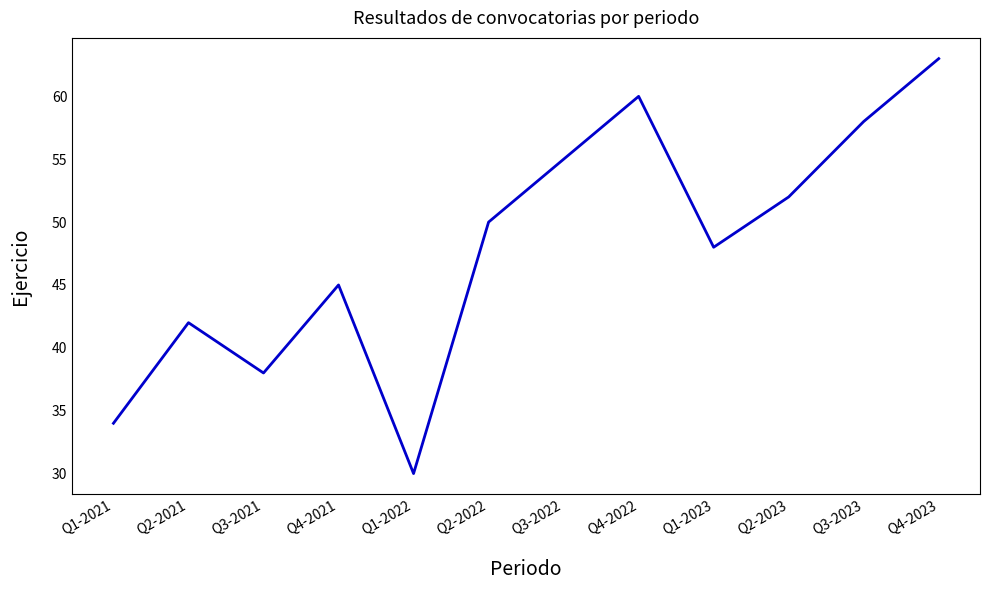

How many interior local peaks (higher than both neighbors) does the data have?

3